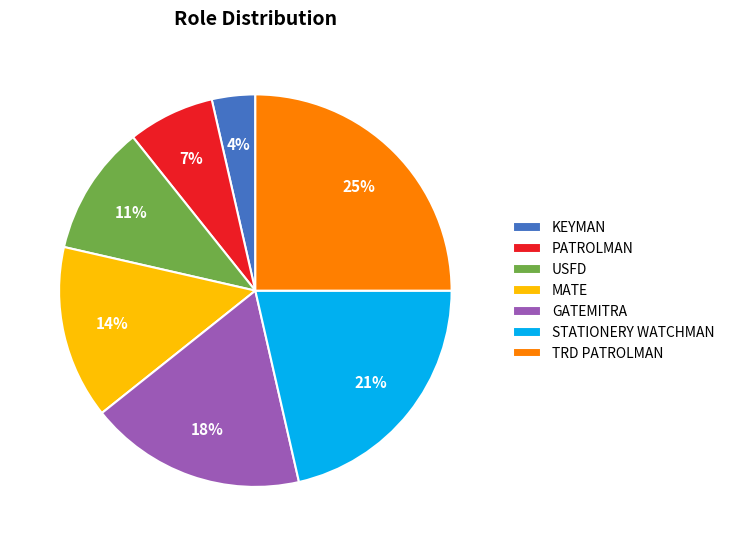

Is the sum of USFD and KEYMAN greater than half?

No